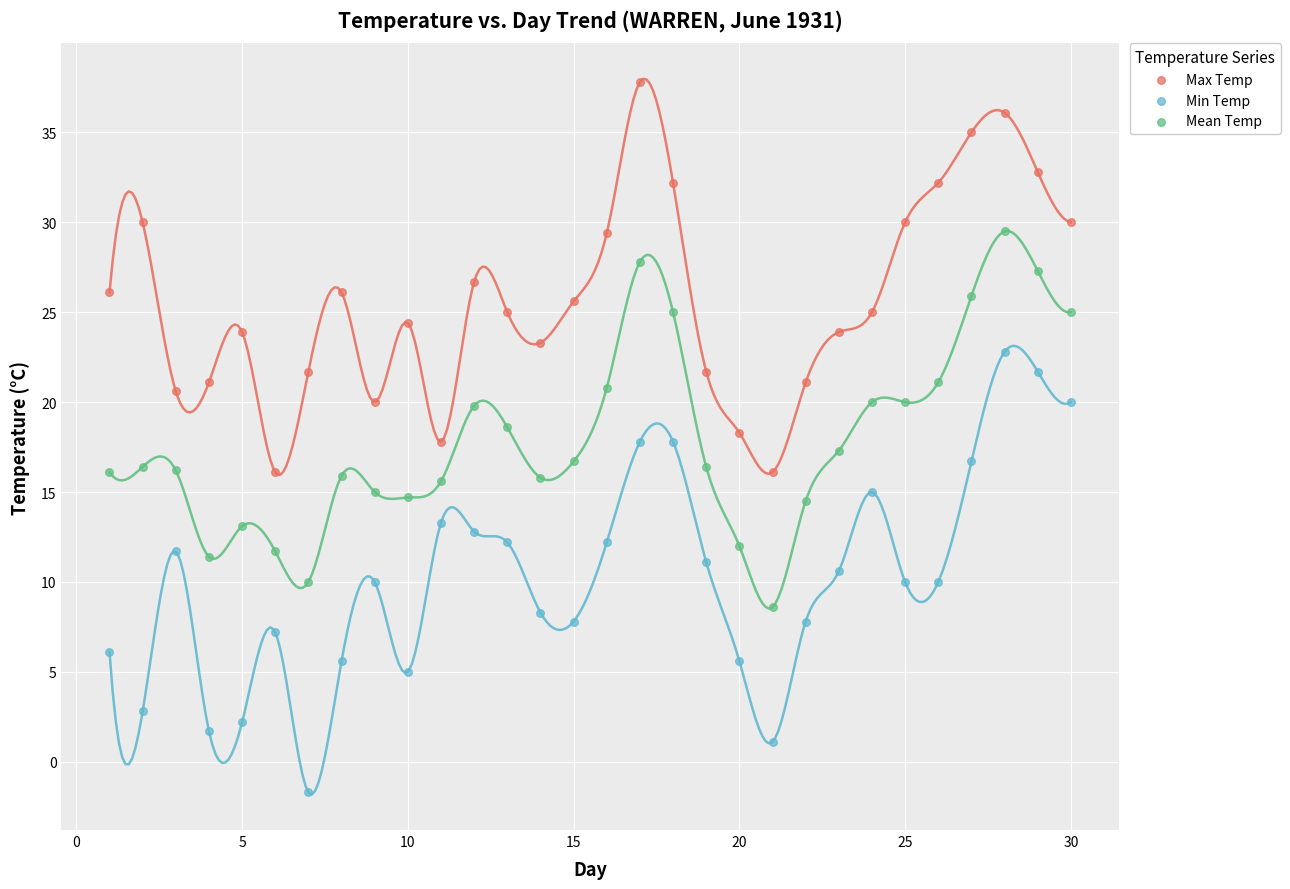

Which series has the widest spread of Y values?

Min Temp